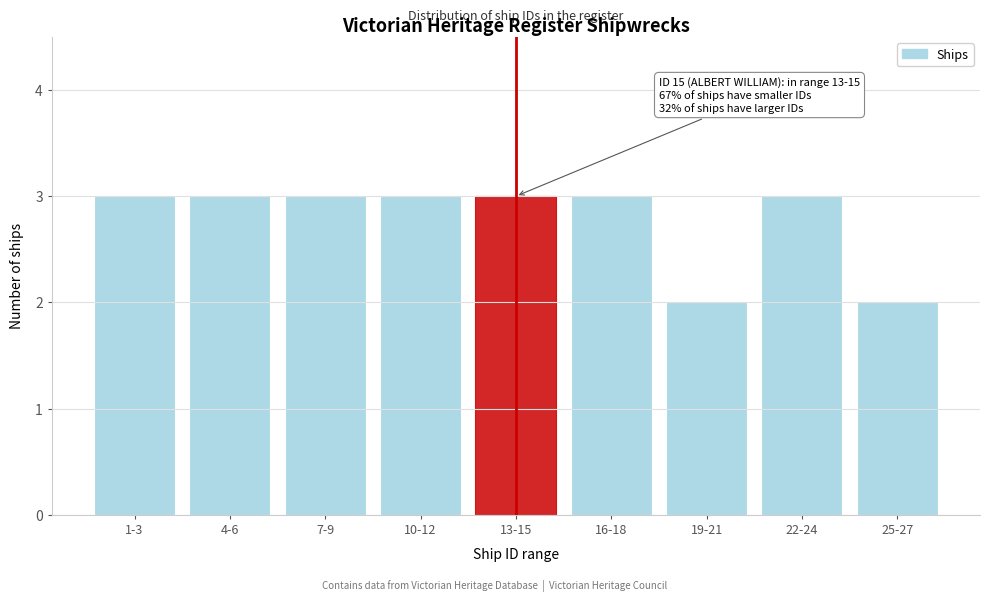

Reading left to right, what are all the values shown in this chart?

1-3=3	4-6=3	7-9=3	10-12=3	13-15=3	16-18=3	19-21=2	22-24=3	25-27=2